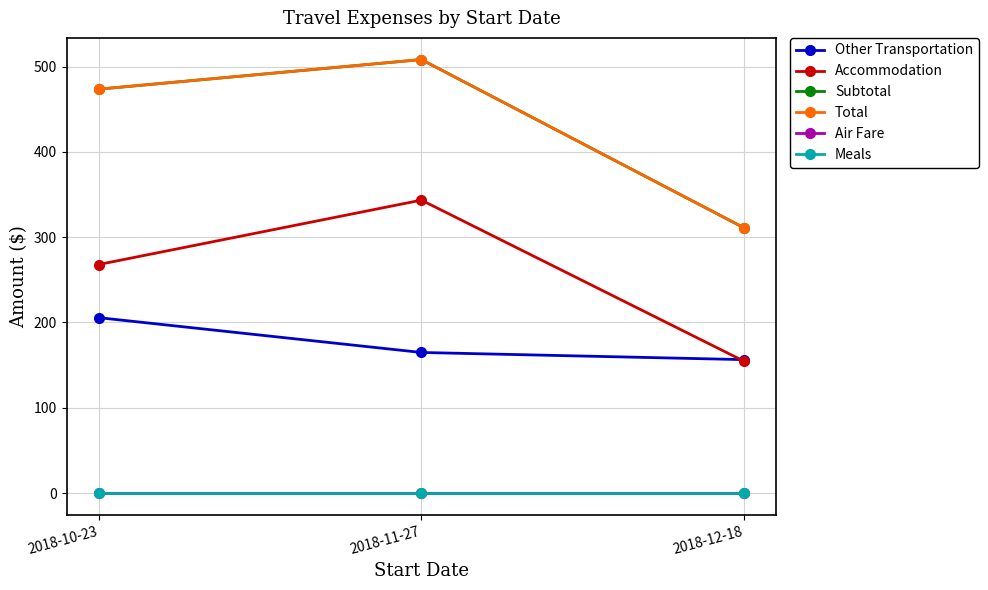

Reading left to right, list all the values displayed in this chart.

Other Transportation: 205.6	164.8	156.4
Accommodation: 267.9	343.4	154.6
Subtotal: 473.5	508.2	311.0
Total: 473.5	508.2	311.0
Air Fare: 0.0	0.0	0.0
Meals: 0.0	0.0	0.0